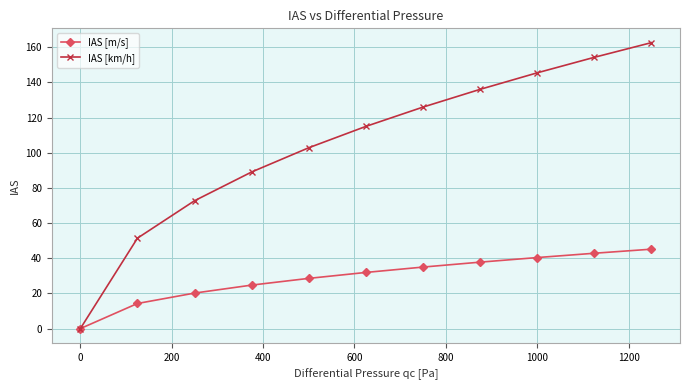

At how many categories does at least one series exceed 55?

9